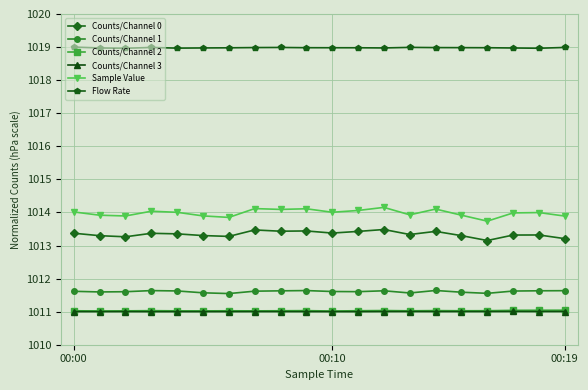

True or false: Flow Rate and Counts/Channel 3 cross at least once.

False